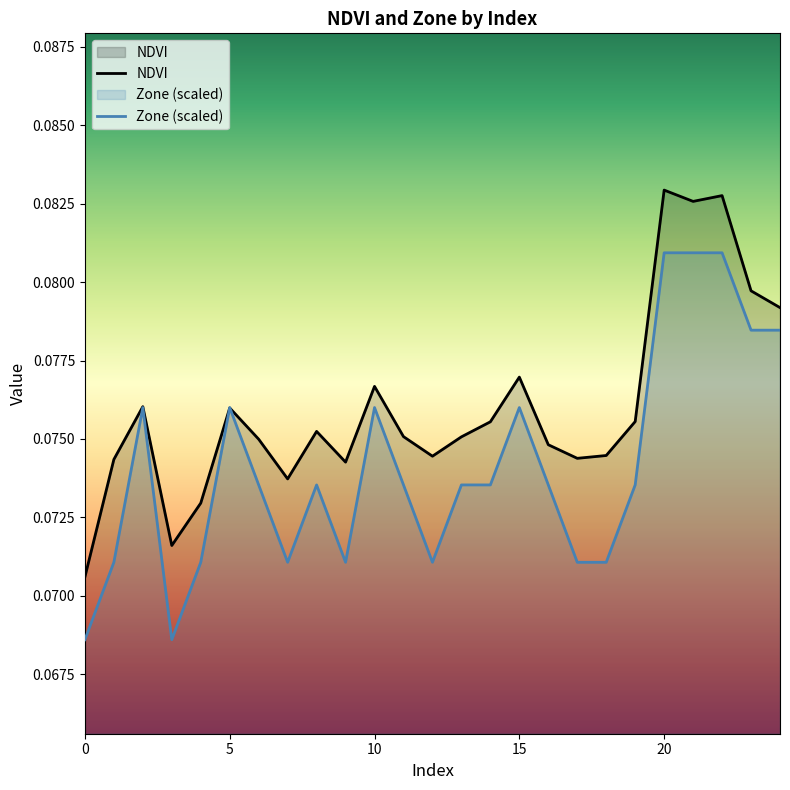

List the series in order of their peak value, lowest first.

Zone (scaled), NDVI